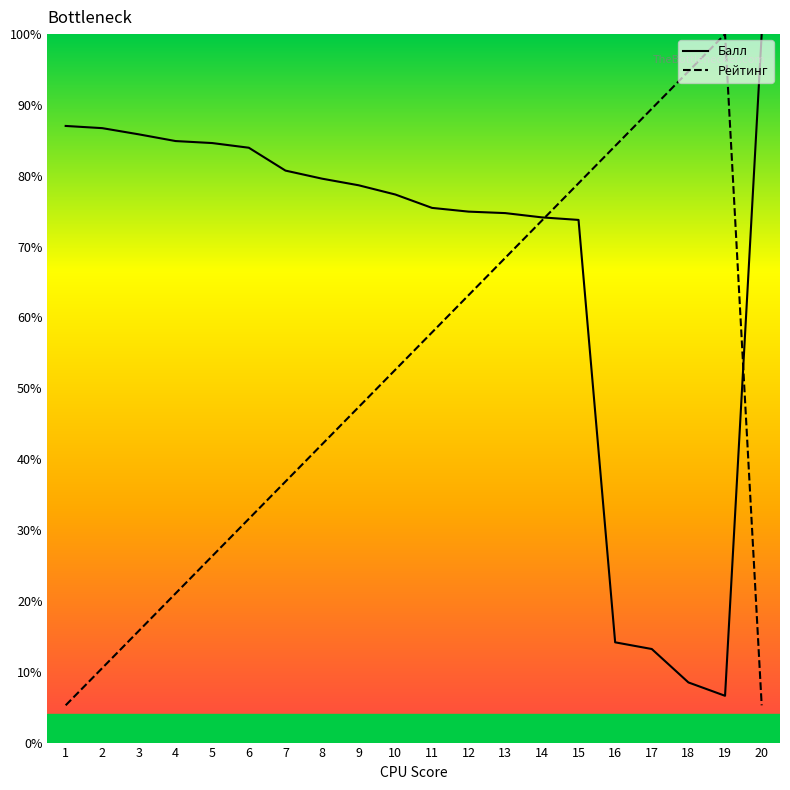

Is the value of Рейтинг at 12 greater than the value of Балл at 7?

No